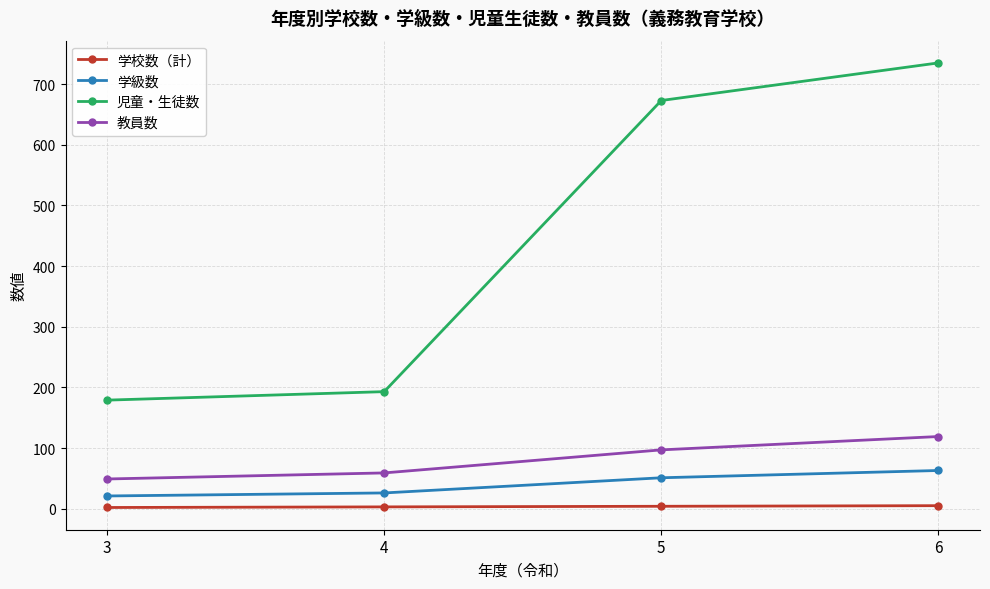

What is the spread (max minus min) of values at 4?

190